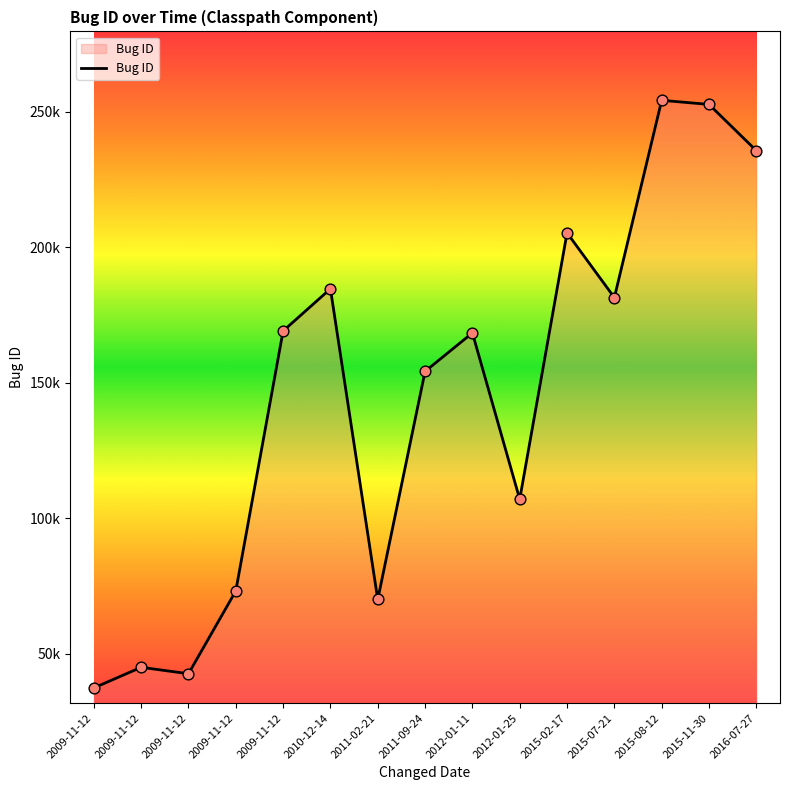

What is the change in value from 2009-11-12 to 2015-08-12?

+85107